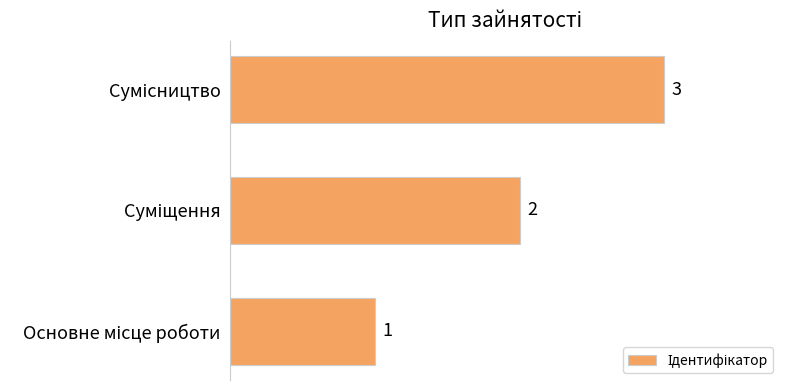

Count the values in the range 1 to 3.

3